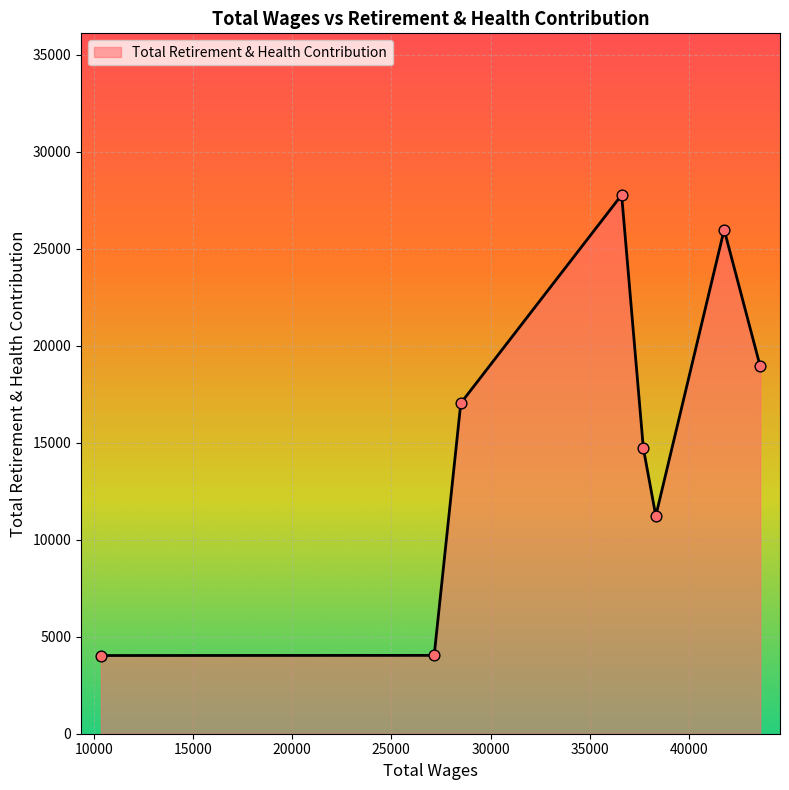

What is the minimum value shown in the chart?

4031